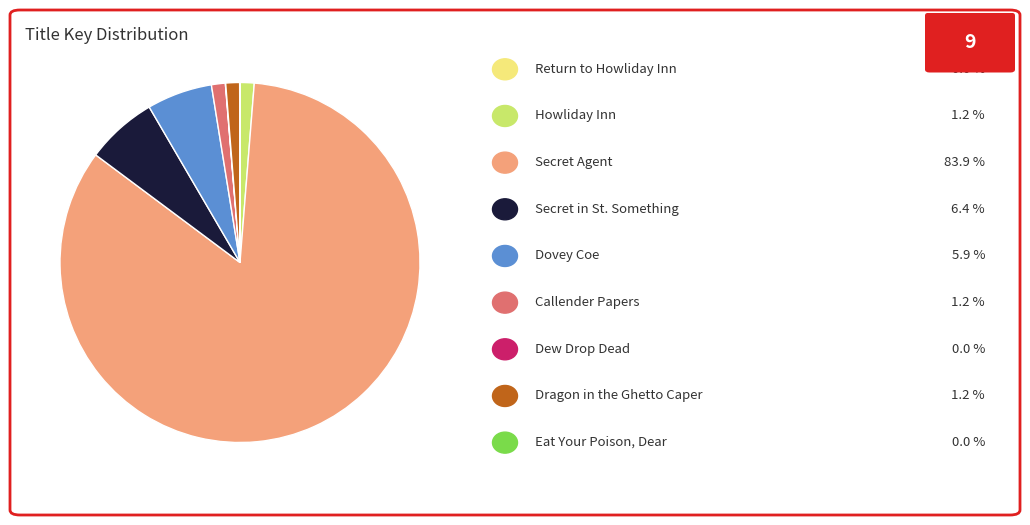

Is there any slice that represents more than half of the pie?

Yes